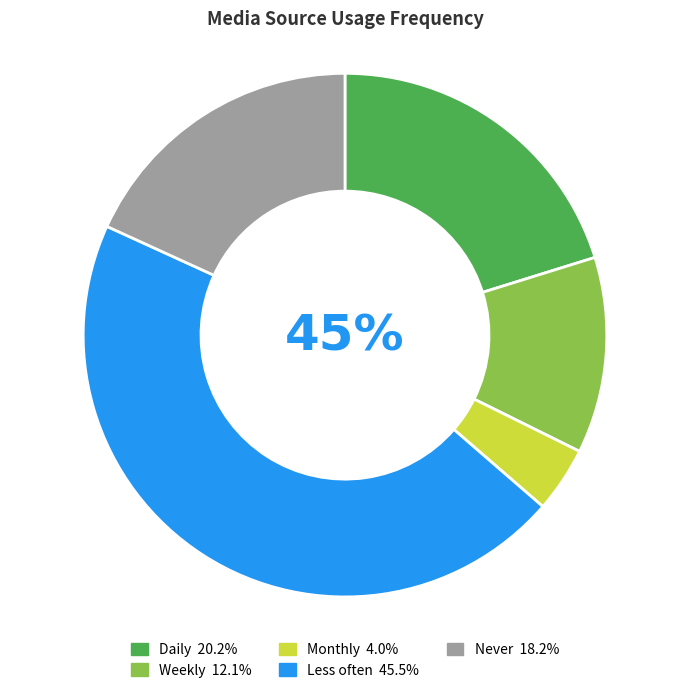

To the nearest percent, what is the difference between the Daily and Never slice percentages?

2%